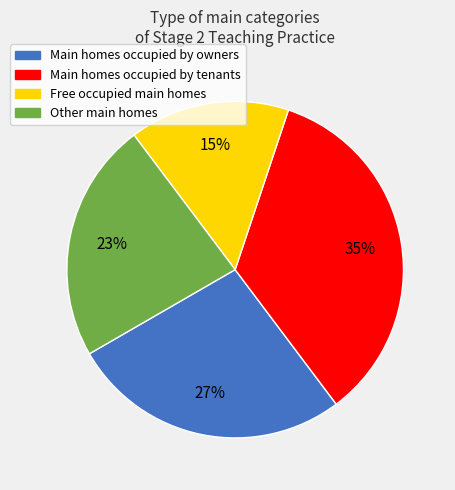

Does any single category account for the majority?

No